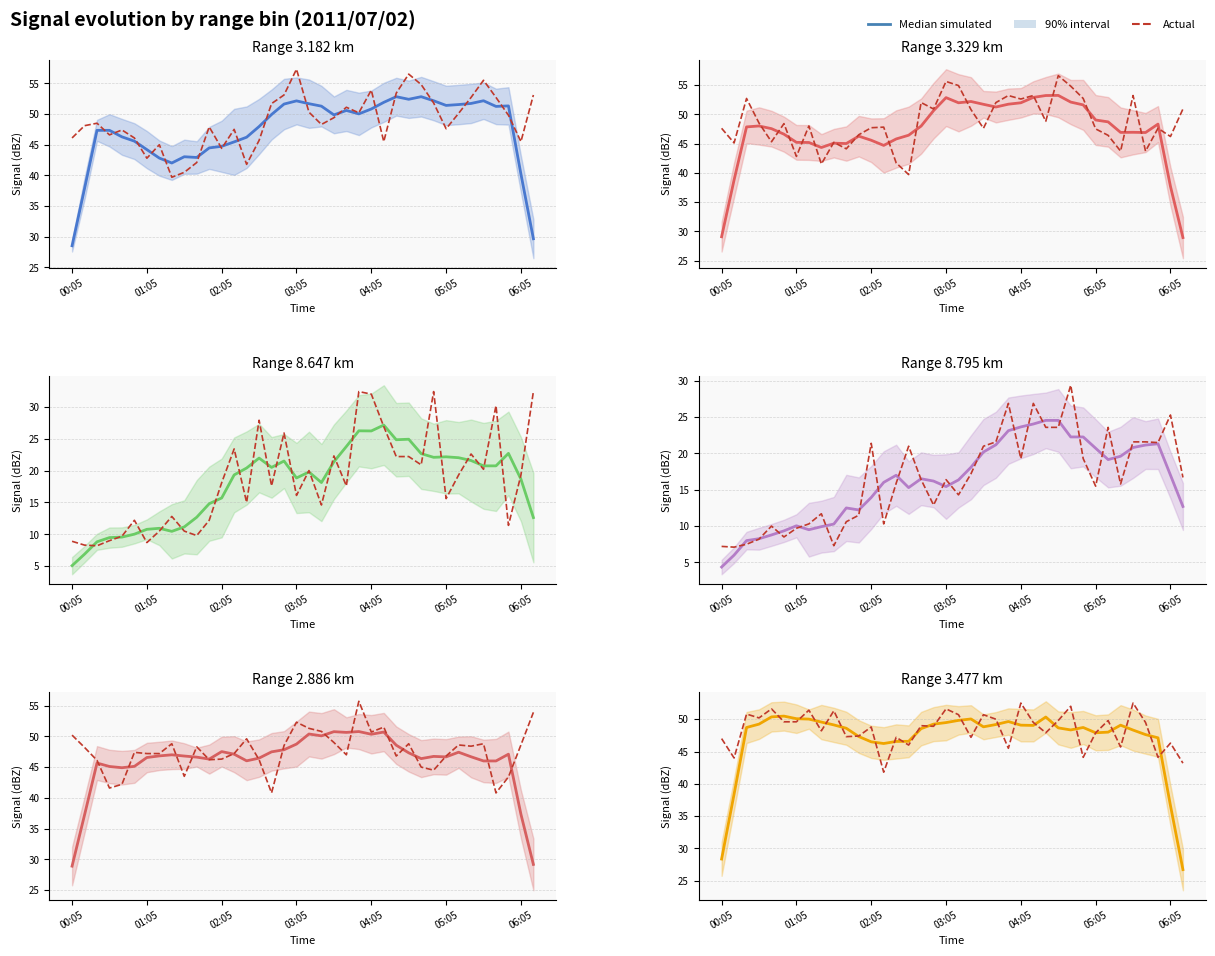

What is the difference between the Actual values at 36 and 27?

3.5